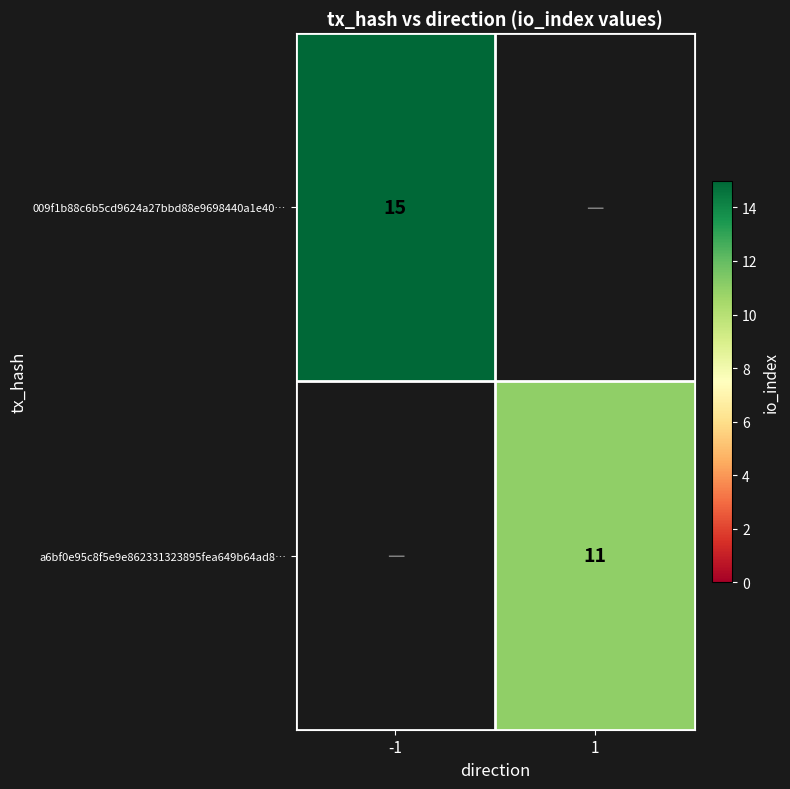

True or false: a6bf0e95c8f5e9e862331323895fea649b64ad8… has a value of 11 at 1.

True